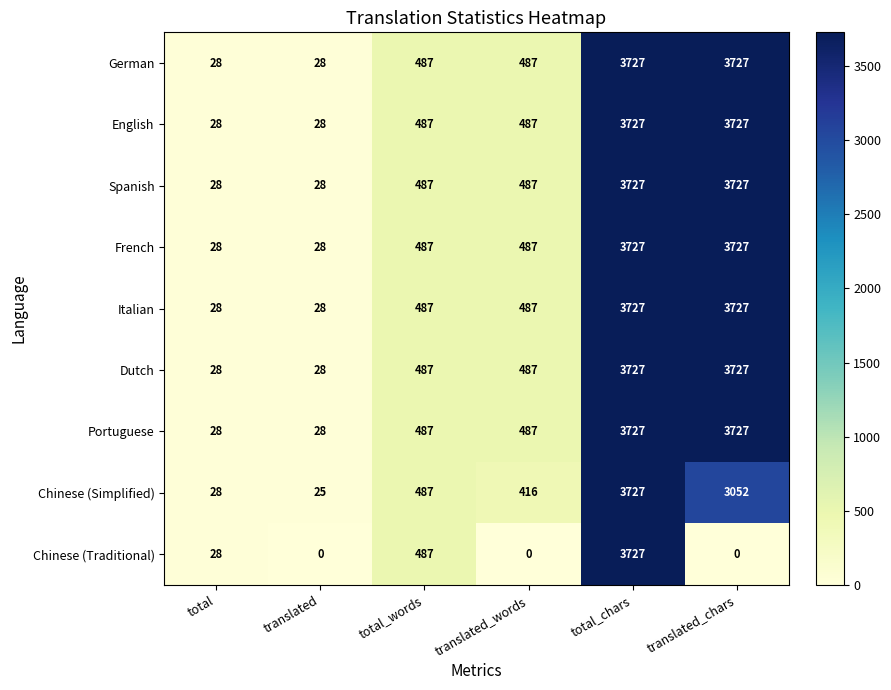

Is it true that Spanish equals 688 at translated_words?

False